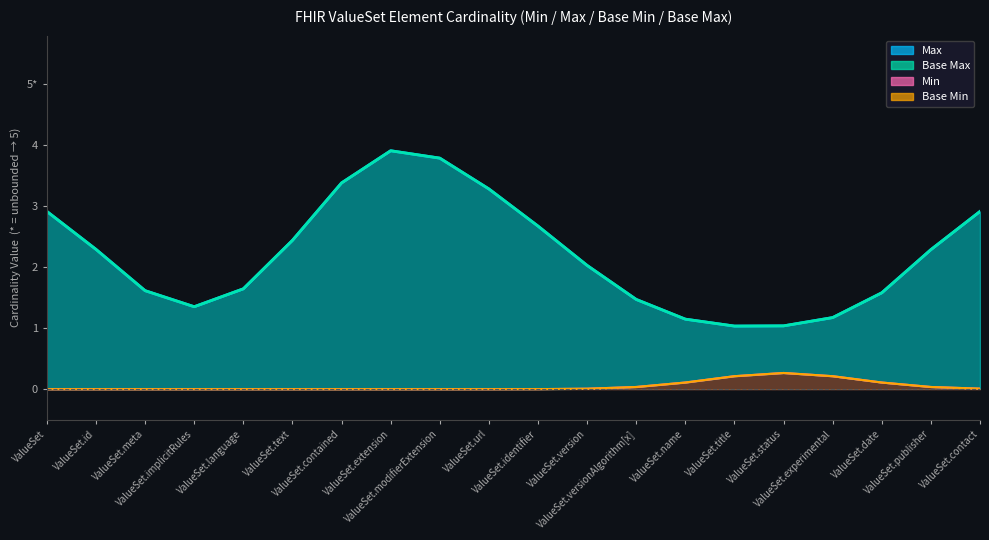

Reading right to left, extract all data points from this chart.

Max: 2.9	2.3	1.6	1.2	1.0	1.0	1.1	1.5	2.0	2.7	3.3	3.8	3.9	3.4	2.4	1.6	1.4	1.6	2.3	2.9
Base Max: 2.9	2.3	1.6	1.2	1.0	1.0	1.1	1.5	2.0	2.7	3.3	3.8	3.9	3.4	2.4	1.6	1.4	1.6	2.3	2.9
Min line: 0.0	0.0	0.1	0.2	0.3	0.2	0.1	0.0	0.0	0.0	0.0	0.0	0.0	0.0	0.0	0.0	0.0	0.0	0.0	0.0
Base Min line: 0.0	0.0	0.1	0.2	0.3	0.2	0.1	0.0	0.0	0.0	0.0	0.0	0.0	0.0	0.0	0.0	0.0	0.0	0.0	0.0